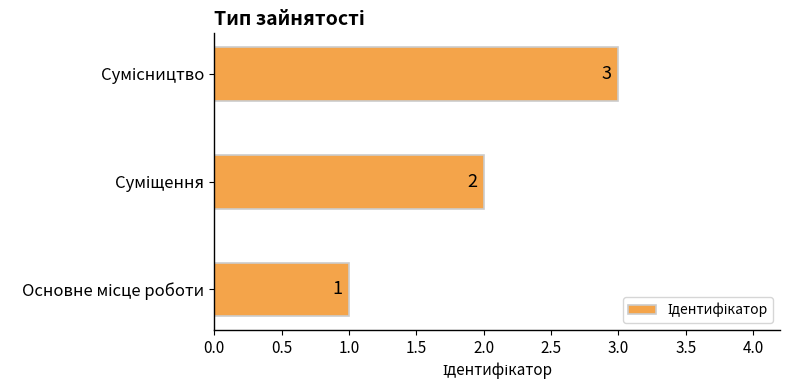

How many values are below 2?

1